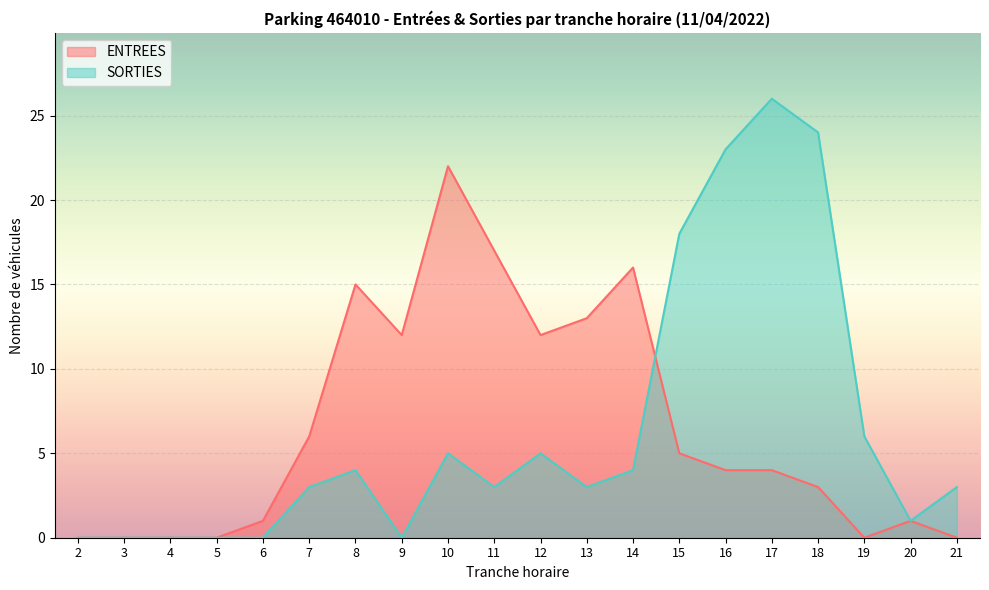

Reading left to right, what are all the values shown in this chart?

ENTREES: 0	0	0	0	1	6	15	12	22	17	12	13	16	5	4	4	3	0	1	0
SORTIES: 0	0	0	0	0	3	4	0	5	3	5	3	4	18	23	26	24	6	1	3